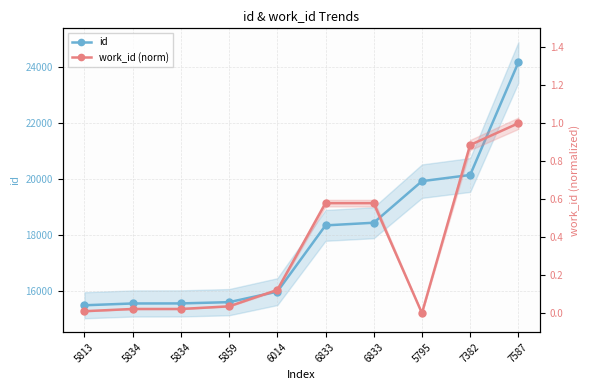

What is the difference between the work_id (norm) values at 6833 and 7587?

0.4